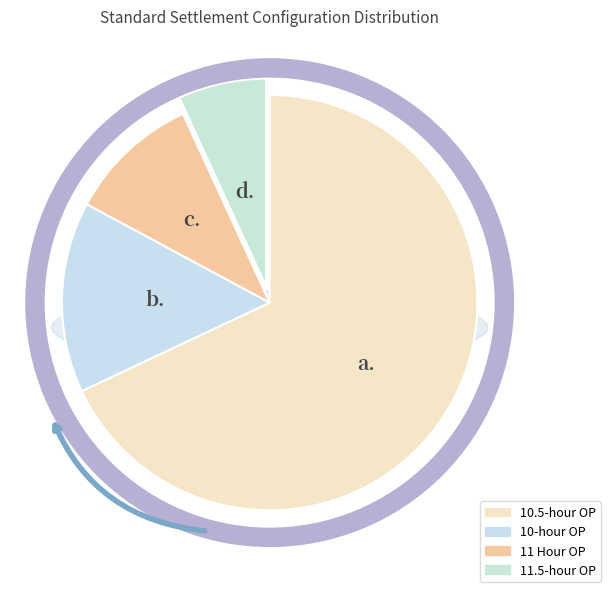

Which category accounts for the majority?

10.5-hour OP